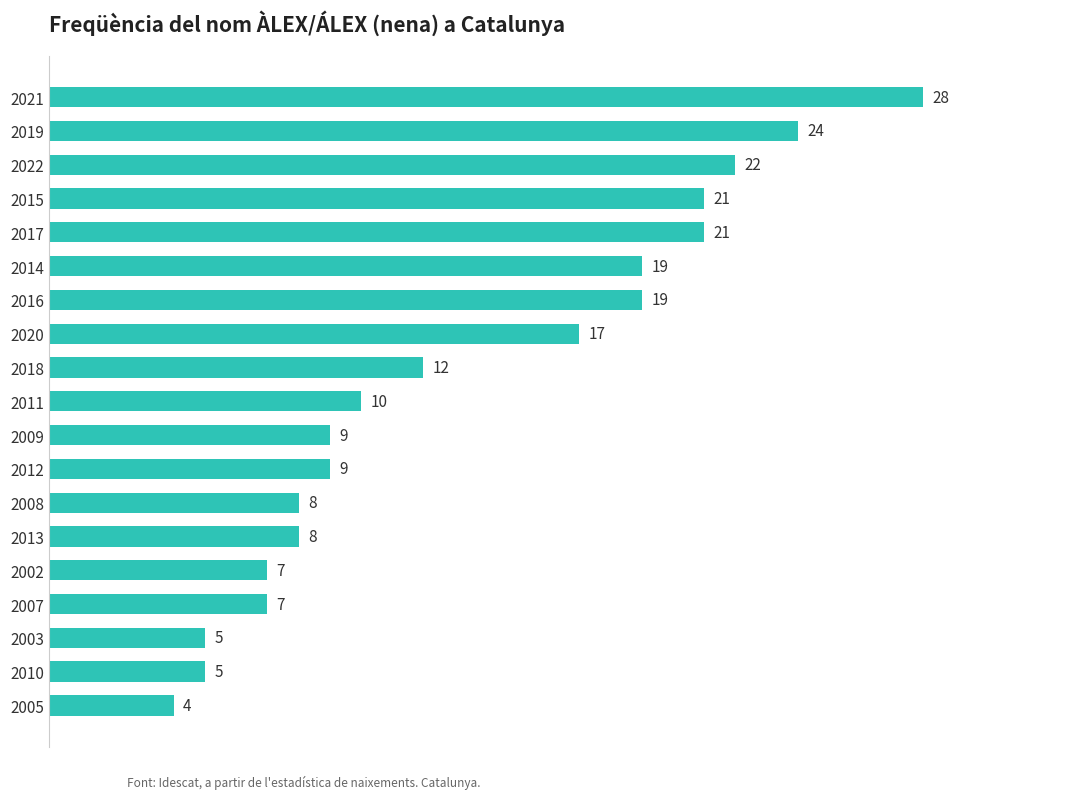

The chart shows a value of 9 at 2016. True or false?

False